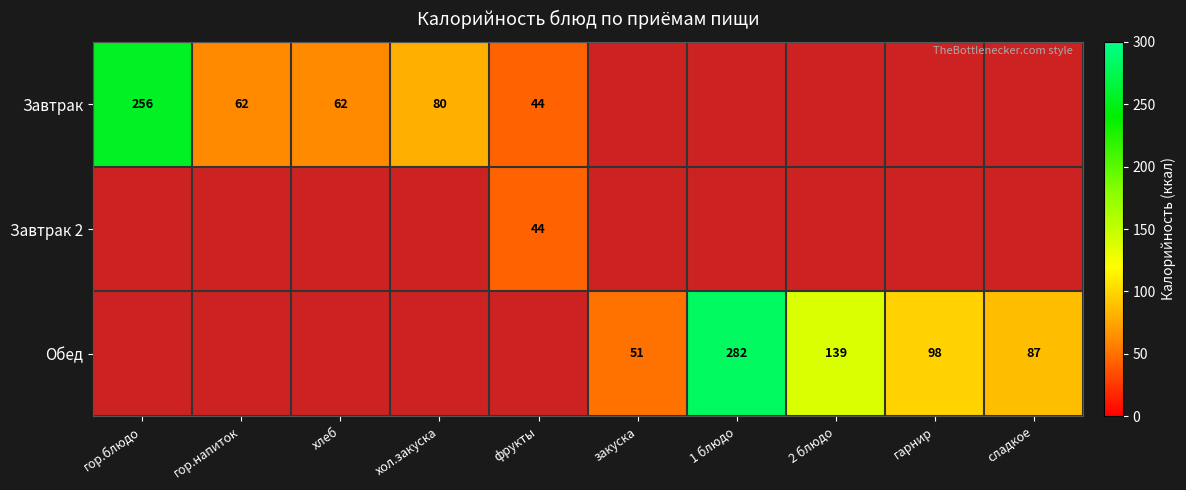

What is the sum of the Обед values at гарнир and закуска?

149